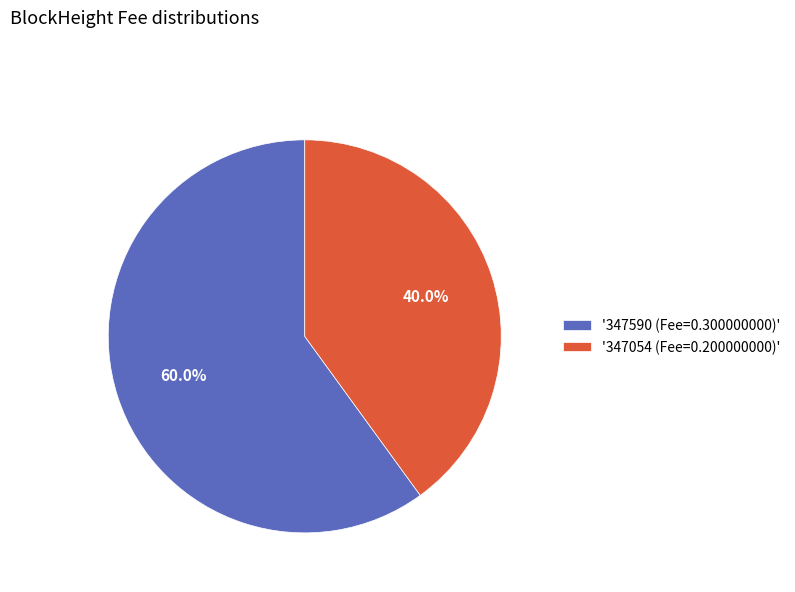

Combined, what portion of the pie is '347590 (Fee=0.300000000)' and '347054 (Fee=0.200000000)'?

100.0%